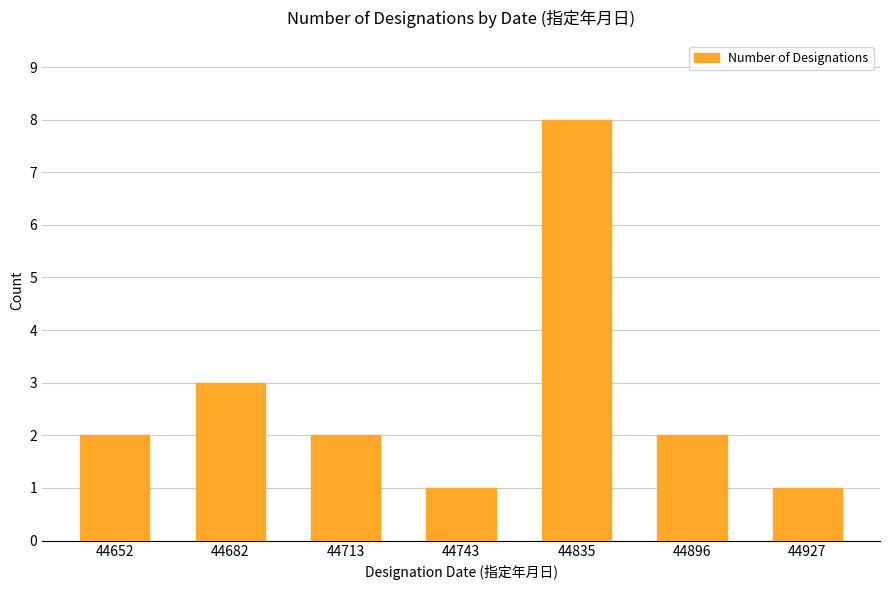

What is the greatest value displayed?

8